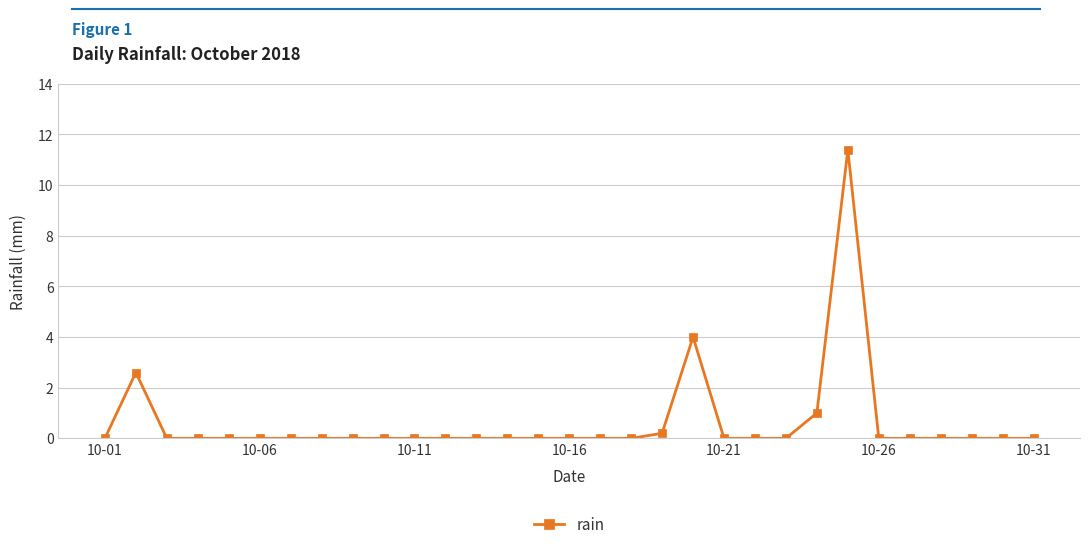

Count the number of categories in the chart.

31